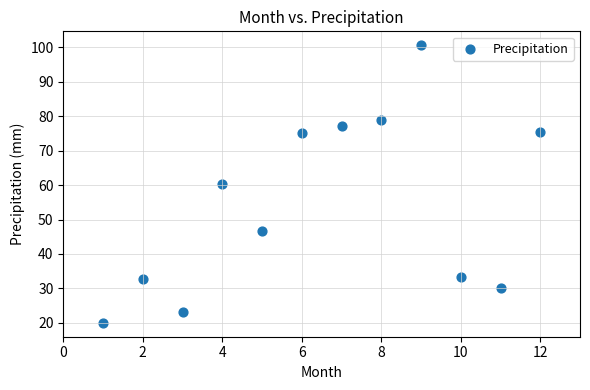

What is the range of X values (max minus min)?

11.0